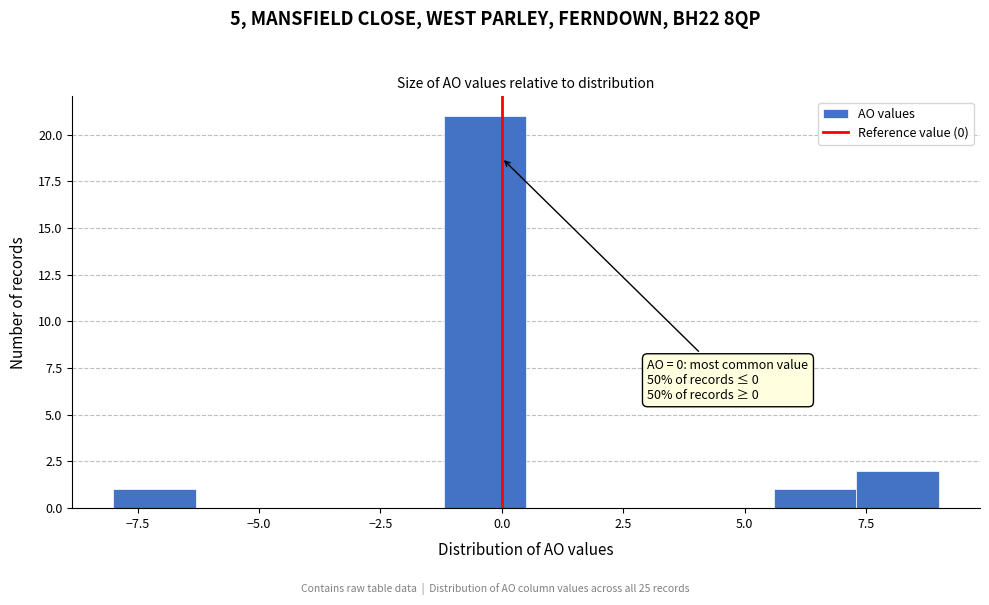

Read against the x-axis, roughly where is the centre of the tallest bar?

-0.5